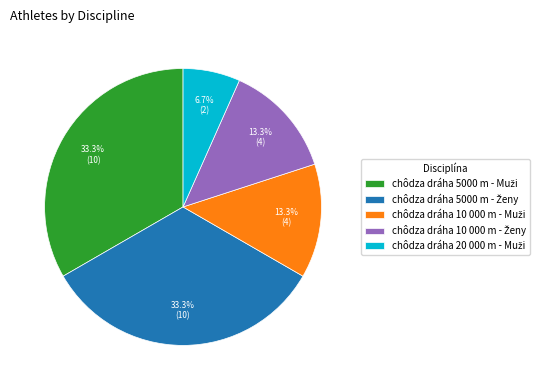

Is there any slice that represents more than half of the pie?

No